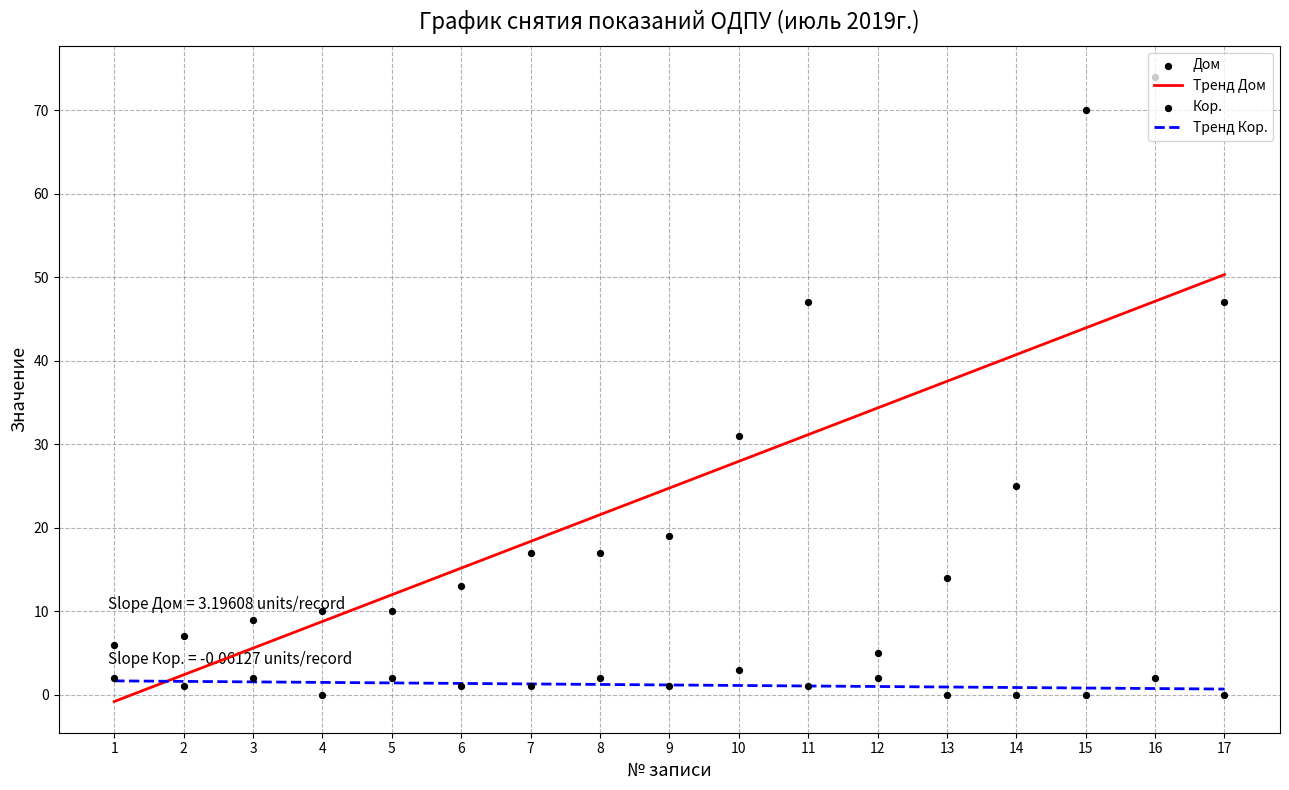

Which series reaches the maximum Y coordinate?

Дом